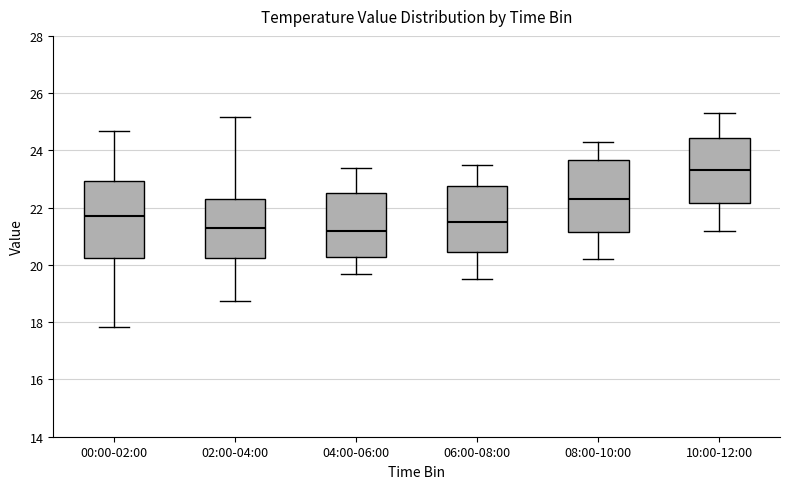

Where does the median line of the box for 04:00-06:00 sit on the y-axis? The values are not printed on the chart, so give them approximately, as read against the axis.

21.2